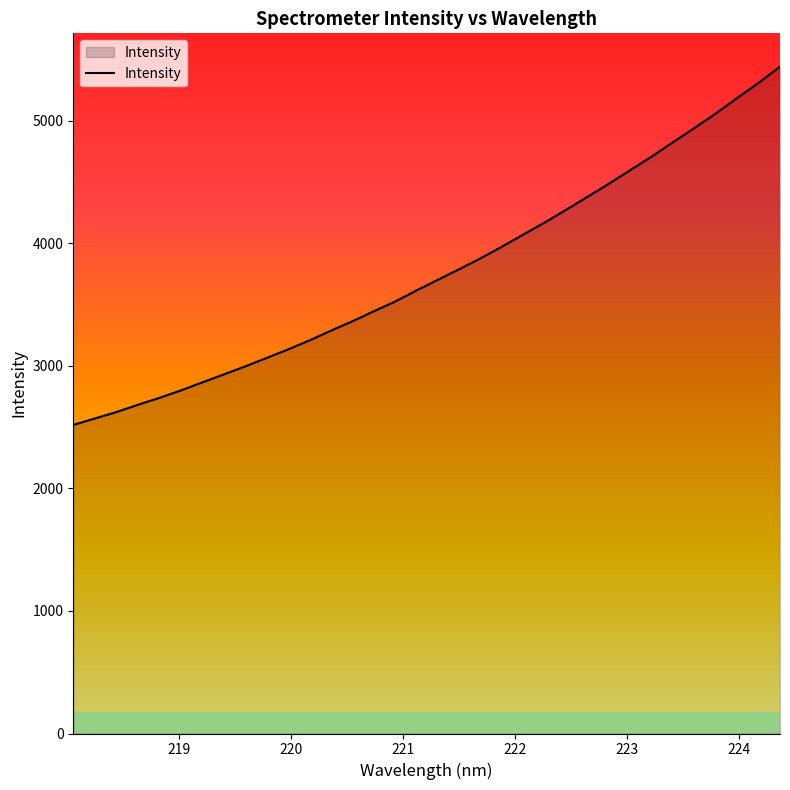

What is the difference between the maximum and minimum values?

2924.1